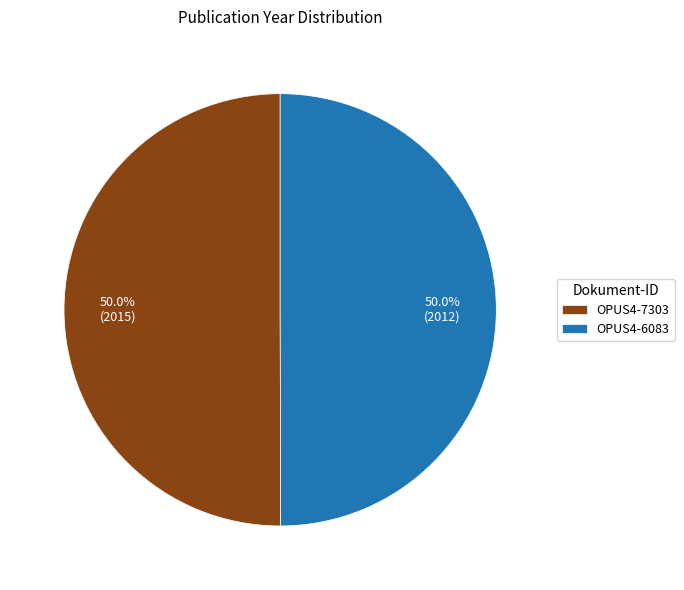

How much of the chart is everything except OPUS4-7303?

50.0%